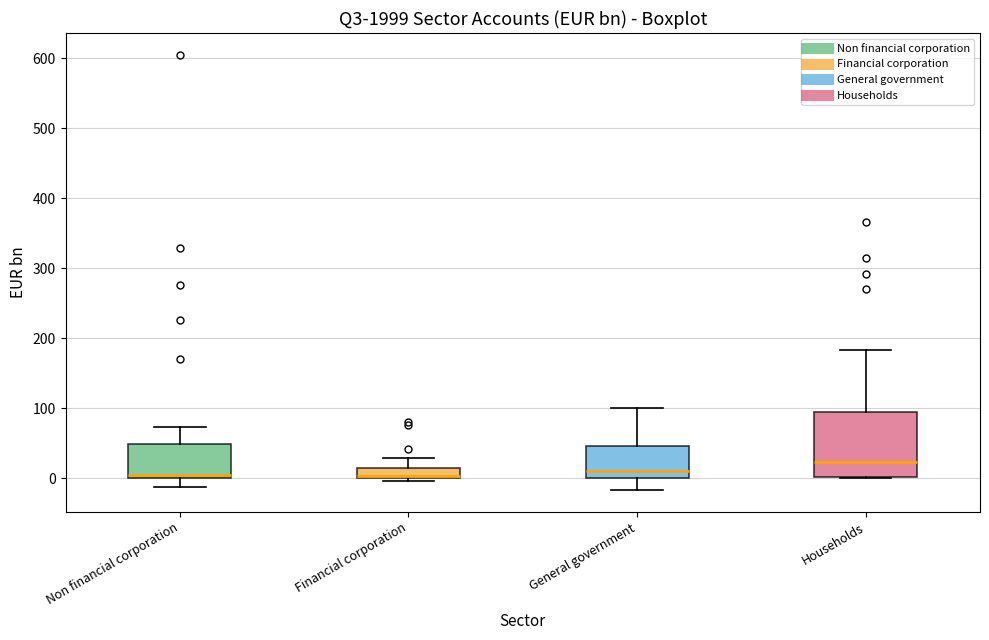

Where is the lower edge of the box for Financial corporation on the y-axis? The values are not printed on the chart, so give them approximately, as read against the axis.

0